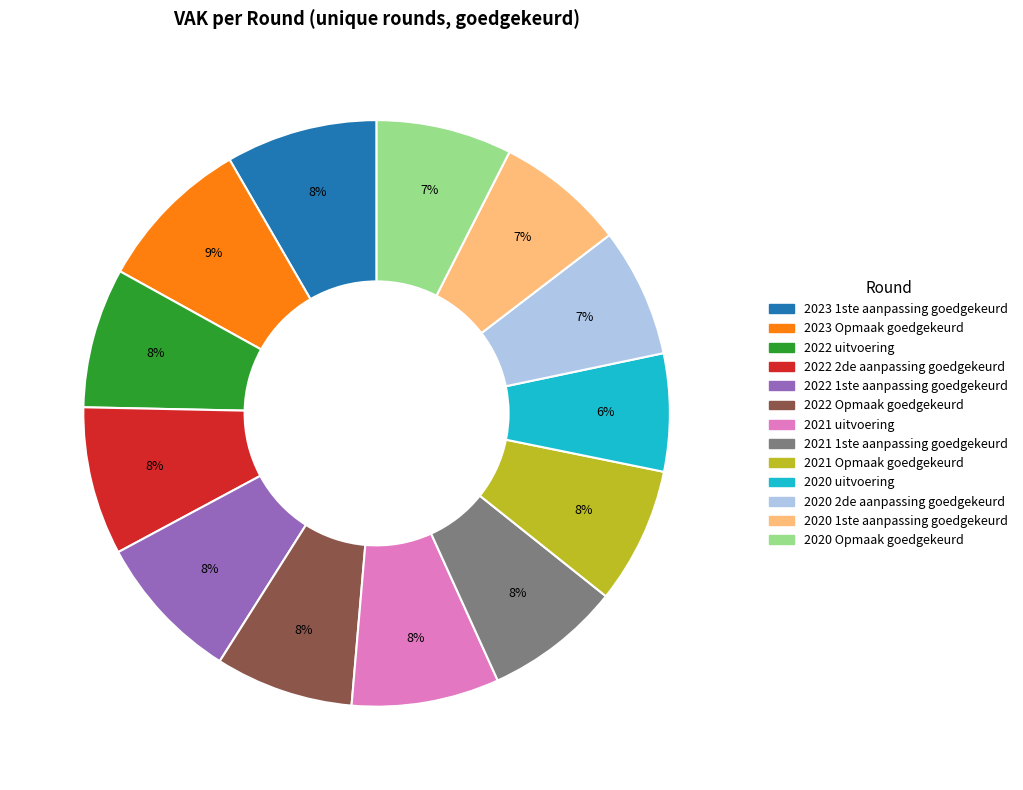

Is it true that 2022 2de aanpassing goedgekeurd is 8% of the pie?

True